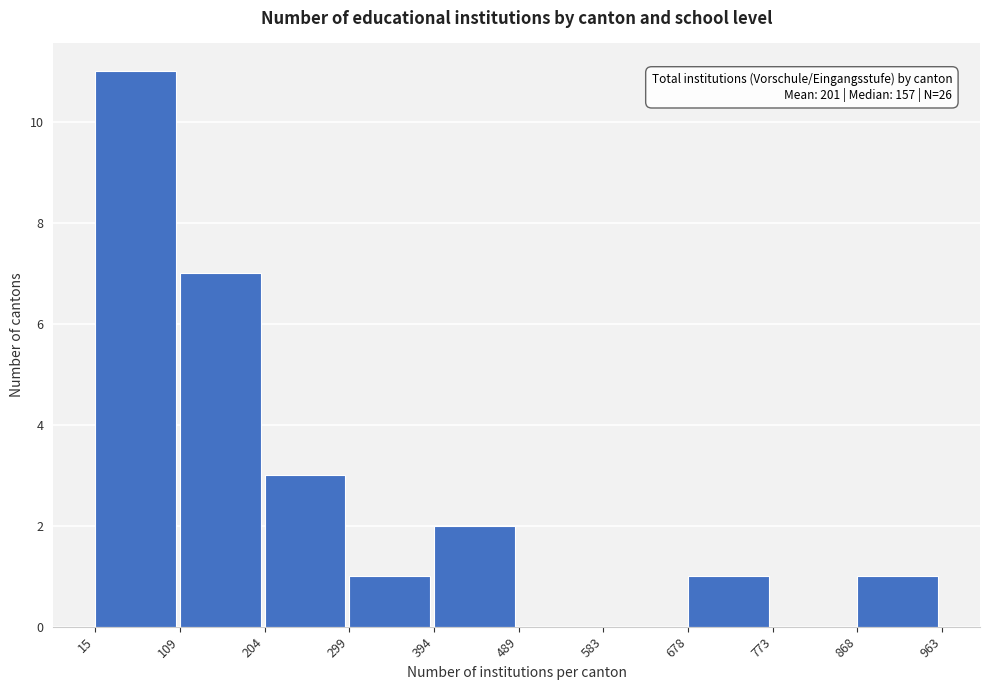

Over which range of the x-axis is the bar tallest?

15 to 109